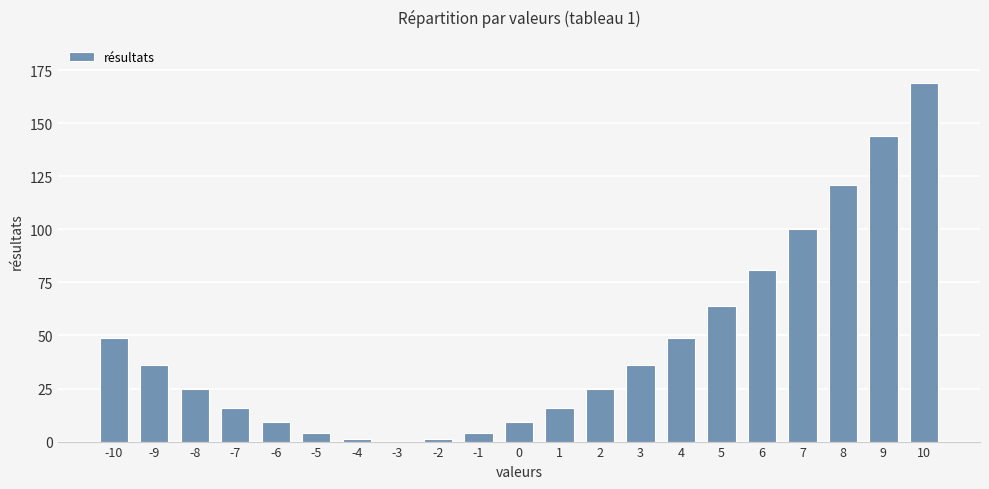

The value at -3 is 108. True or false?

False